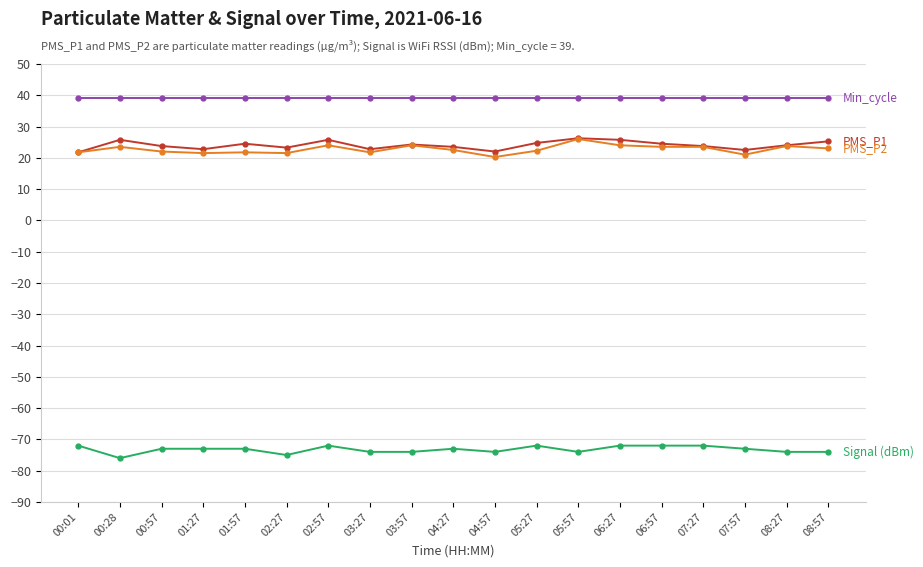

What is the minimum value shown in the chart?

-76.0